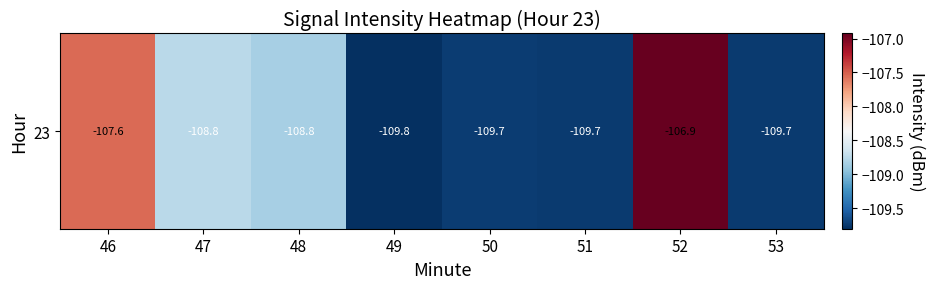

List the labels in order of value, smallest first.

49, 51, 53, 50, 48, 47, 46, 52